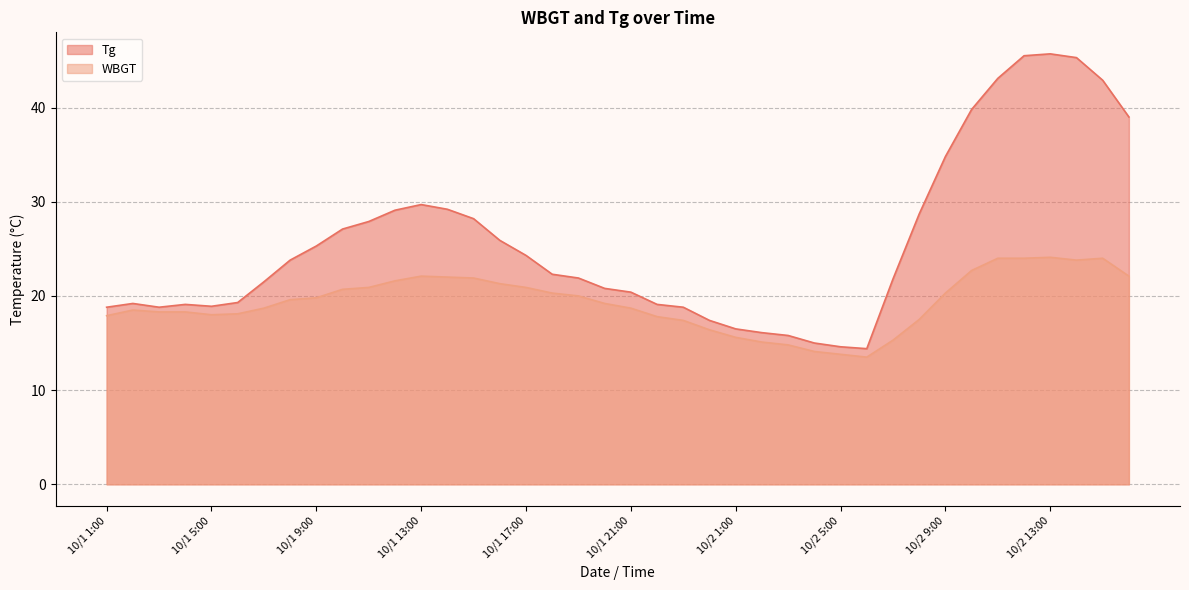

How many lines are shown in the chart?

2